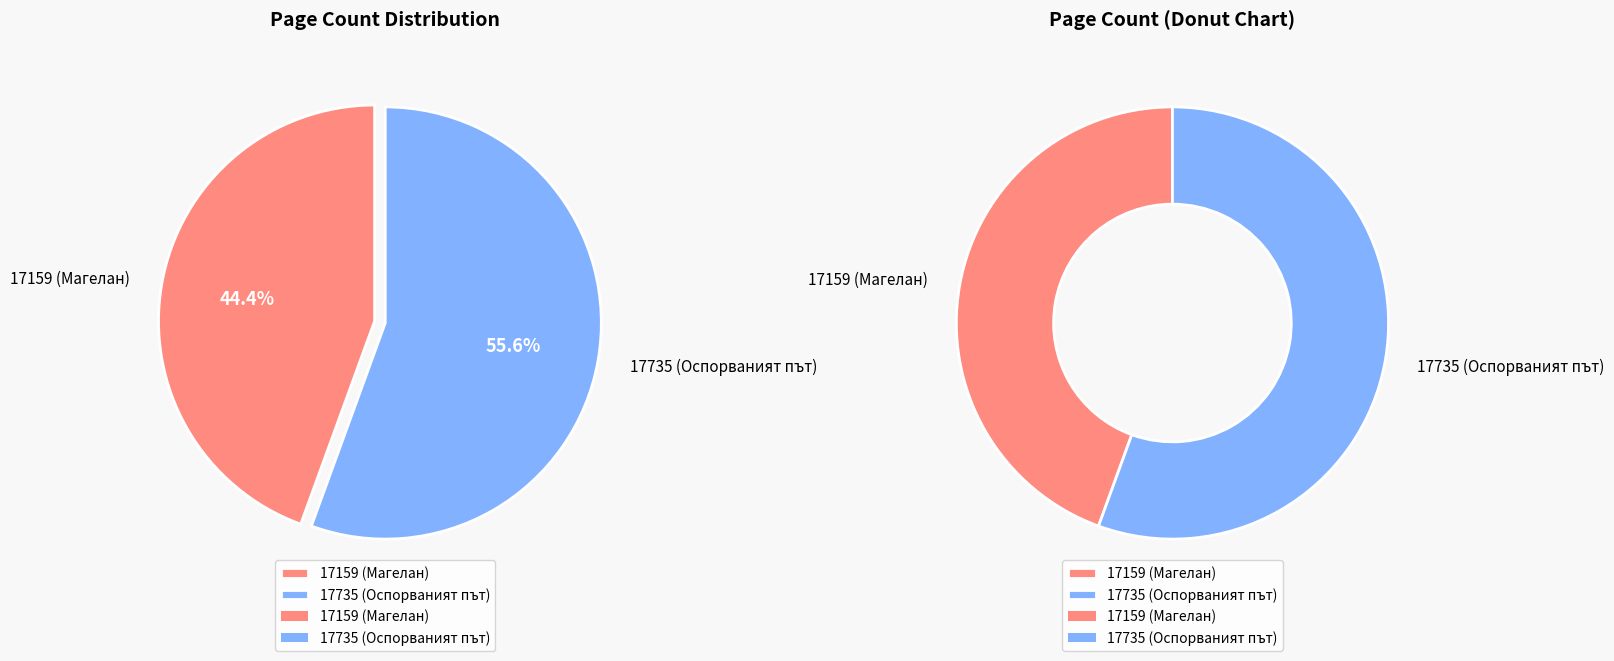

Does any single category account for the majority?

Yes